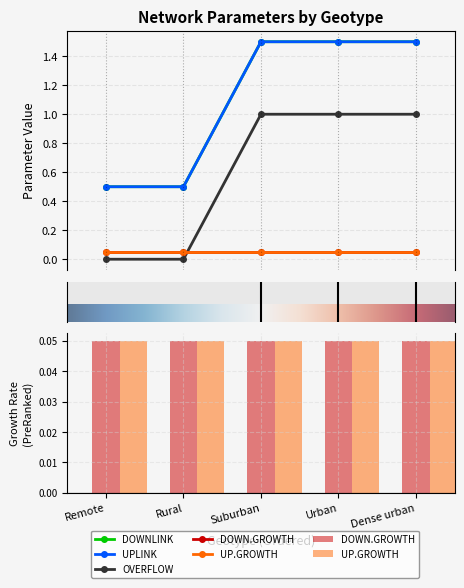

What is the spread (max minus min) of values at Remote?

0.5